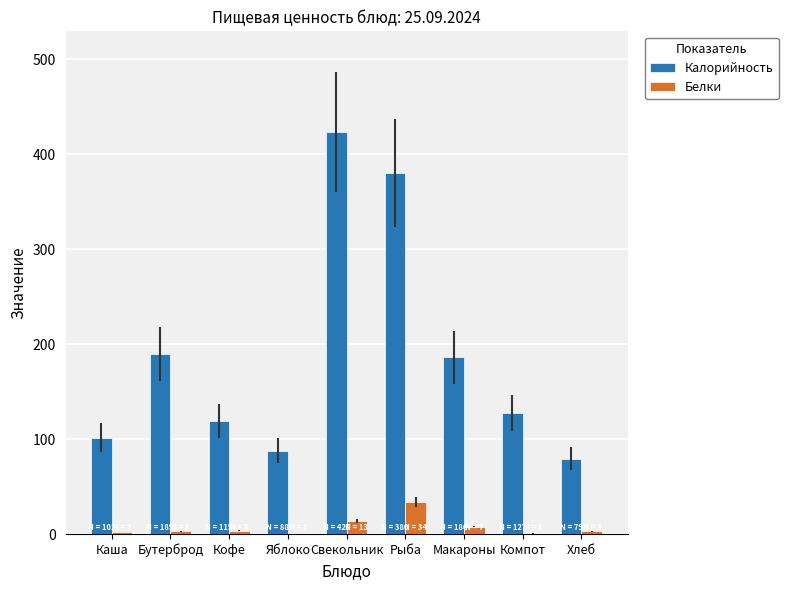

The Калорийность series shows 168.2 at Кофе. True or false?

False